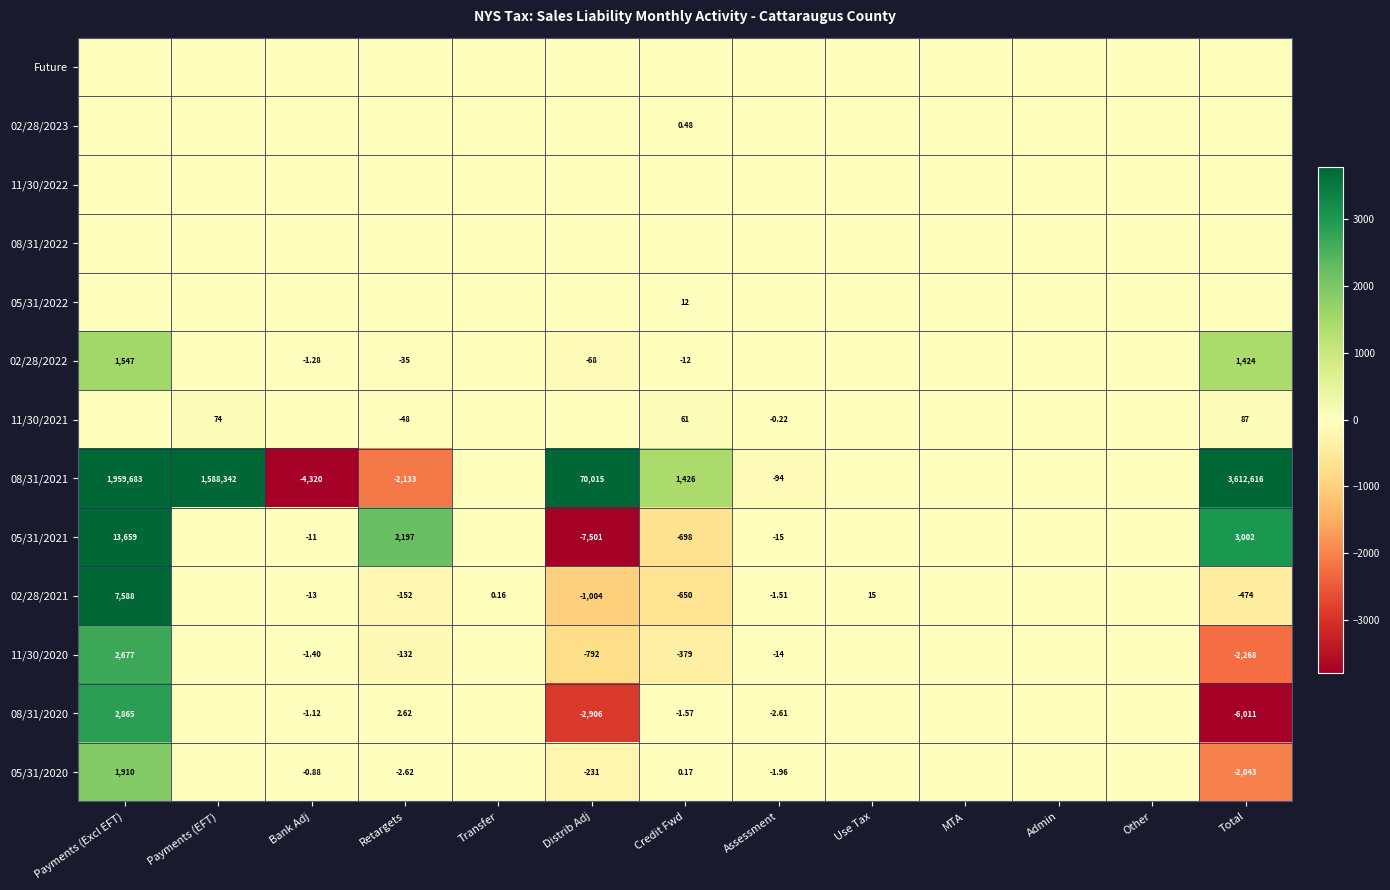

Rank the categories by 05/31/2022 value from lowest to highest.

Payments (Excl EFT), Payments (EFT), Bank Adj, Retargets, Transfer, Distrib Adj, Assessment, Use Tax, MTA, Admin, Other, Total, Credit Fwd